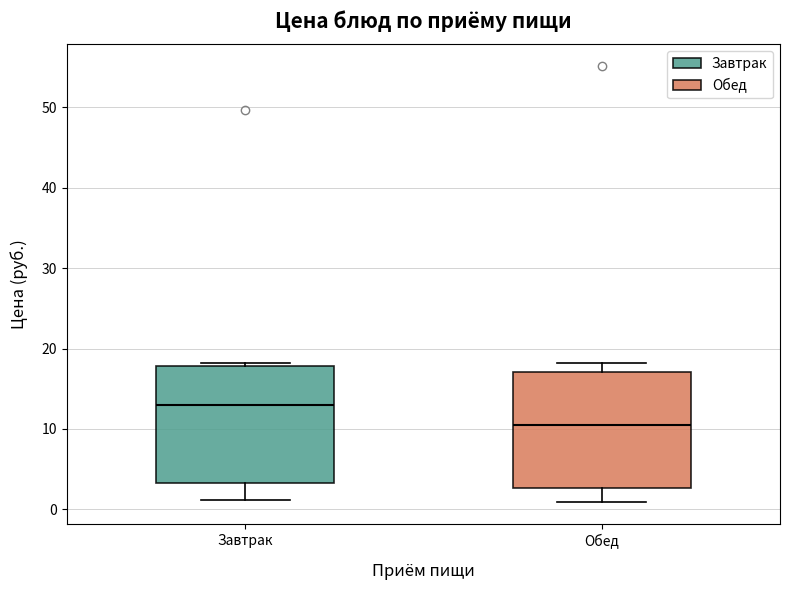

Which box's median line is the highest?

Завтрак